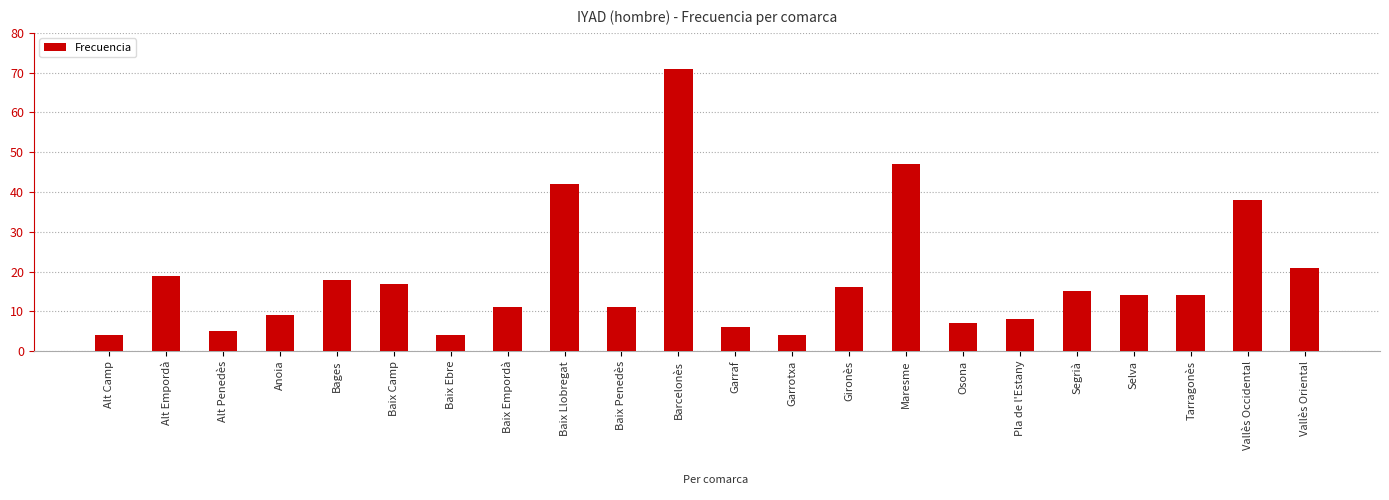

Approximately how many times larger is the value at Baix Ebre compared to Alt Penedès?

0.8